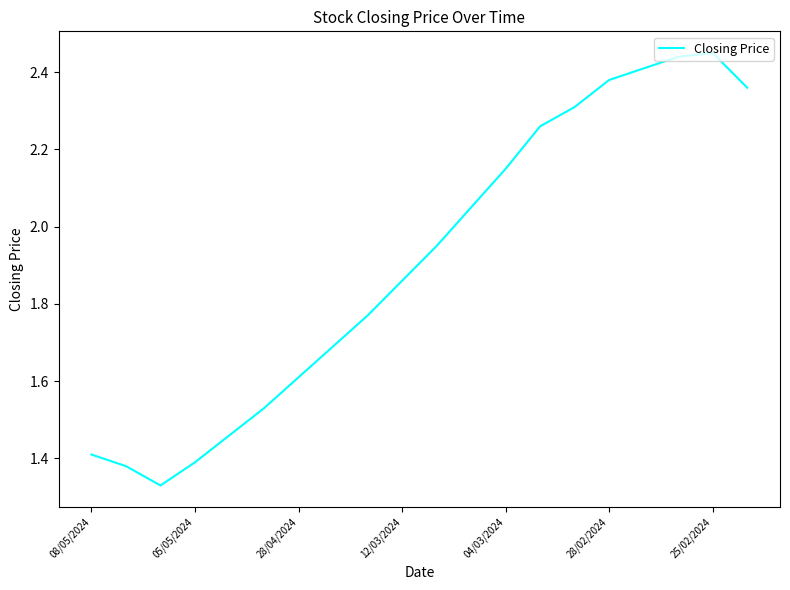

What is the difference between the maximum and minimum values?

1.1